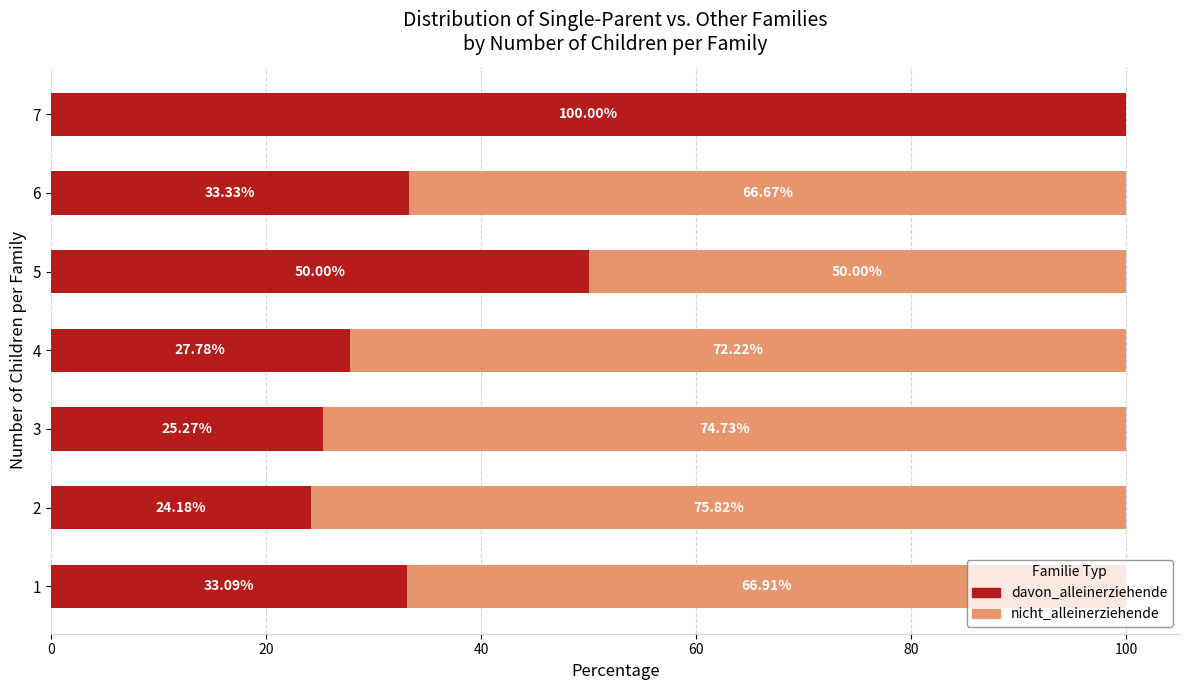

What is the total value across all series at 5?

100.0